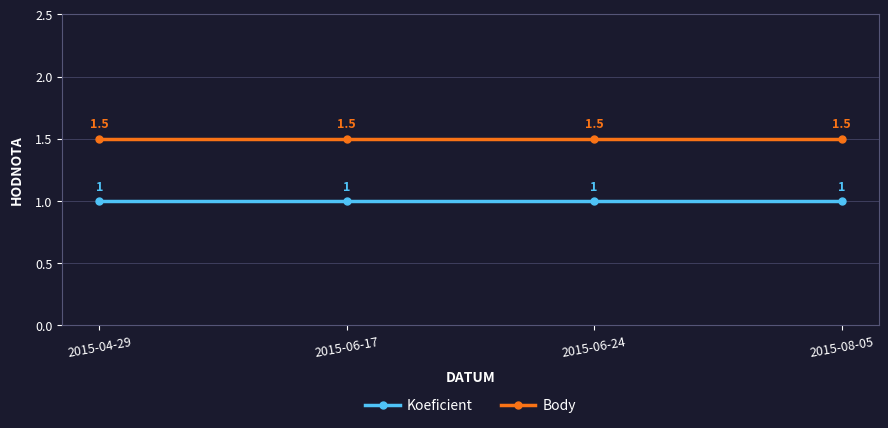

What is the smallest value displayed?

1.0